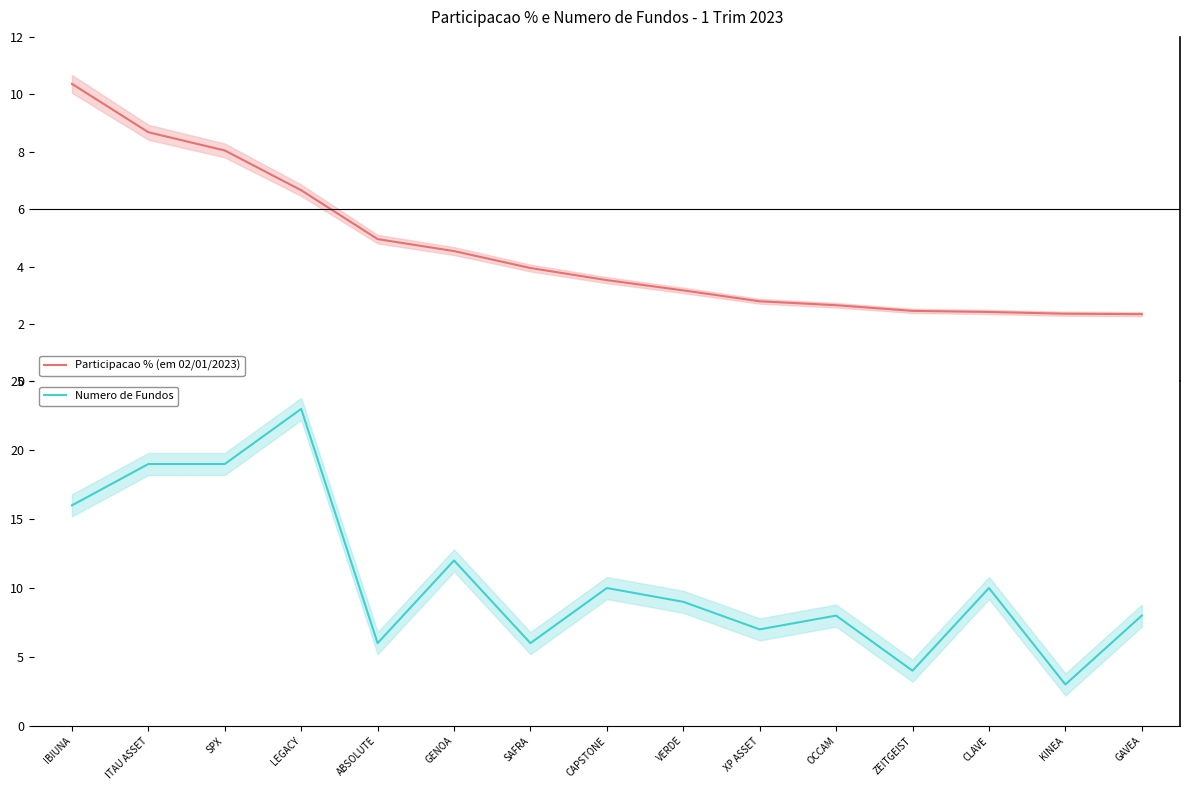

True or false: Participacao % (em 02/01/2023) and Numero de Fundos cross at least once.

False